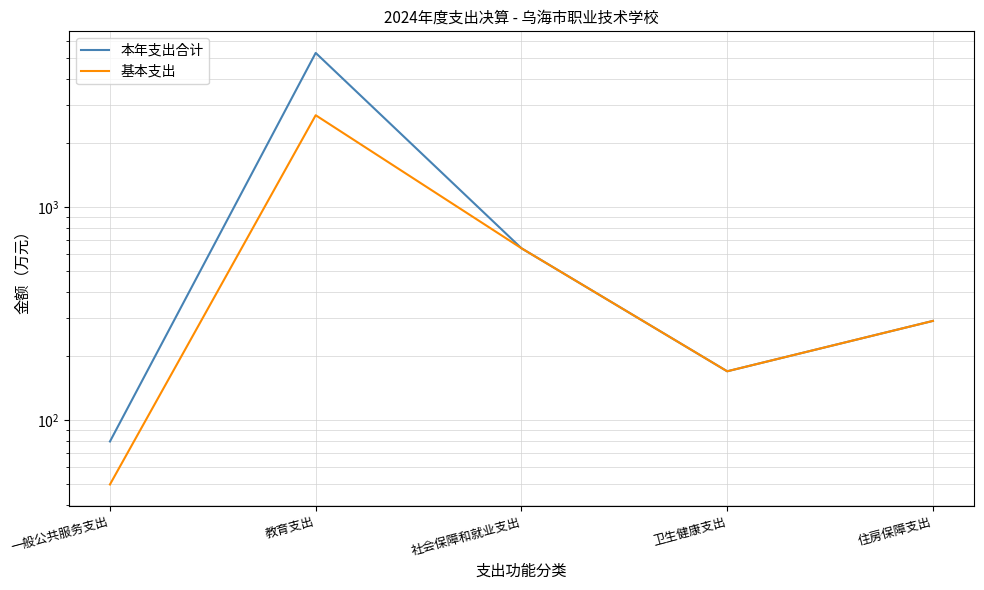

What is the difference between the maximum and minimum values in the 基本支出 series?

2647.7